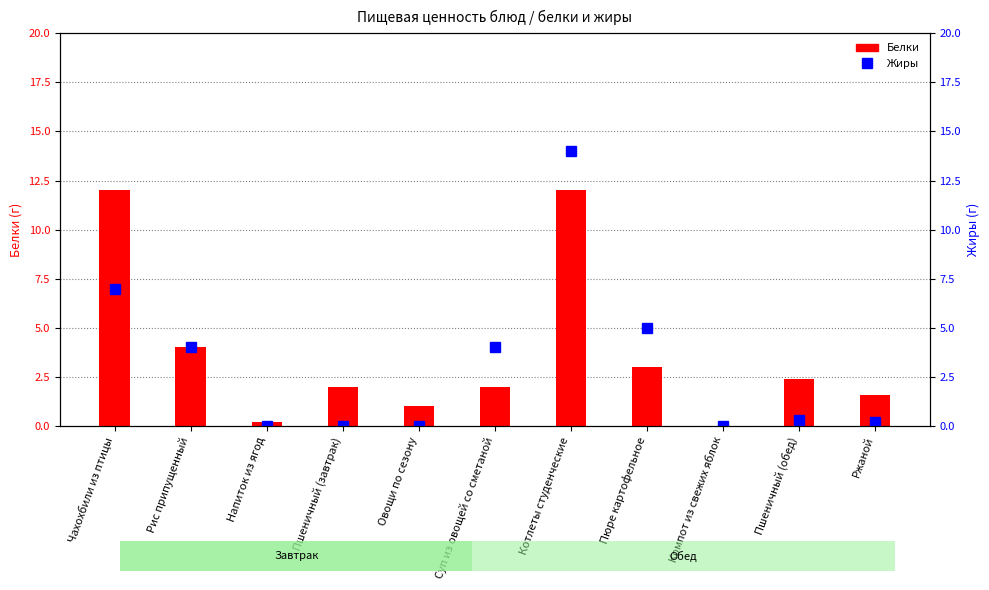

What are all the series names shown in the legend?

Белки, Жиры